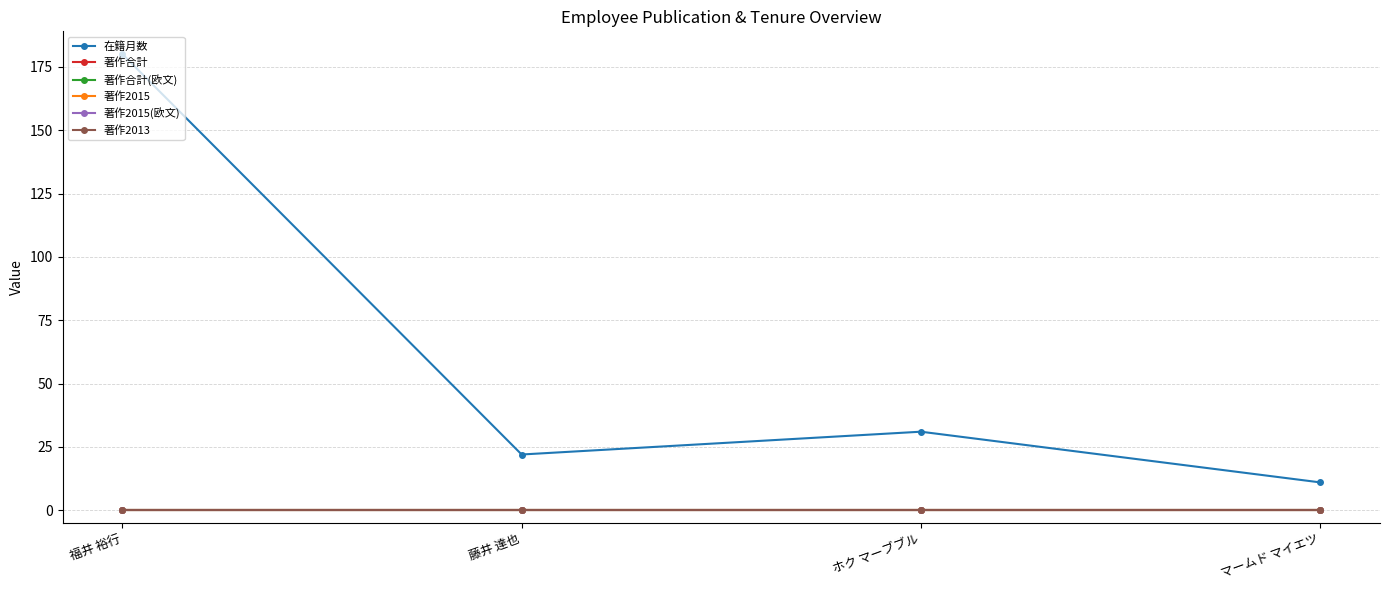

Between 藤井 達也 and ホク マーブブル, which series saw the biggest shift?

在籍月数